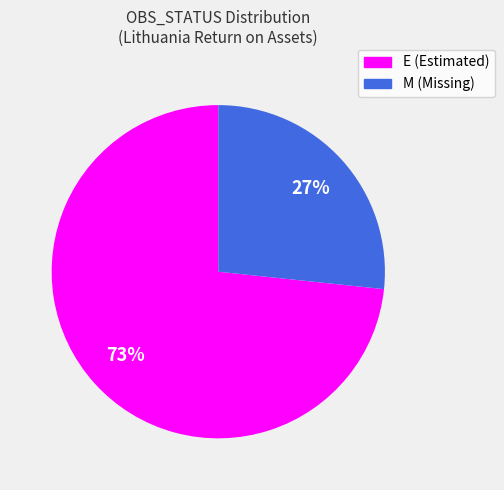

To the nearest percent, what is the average slice percentage?

50%